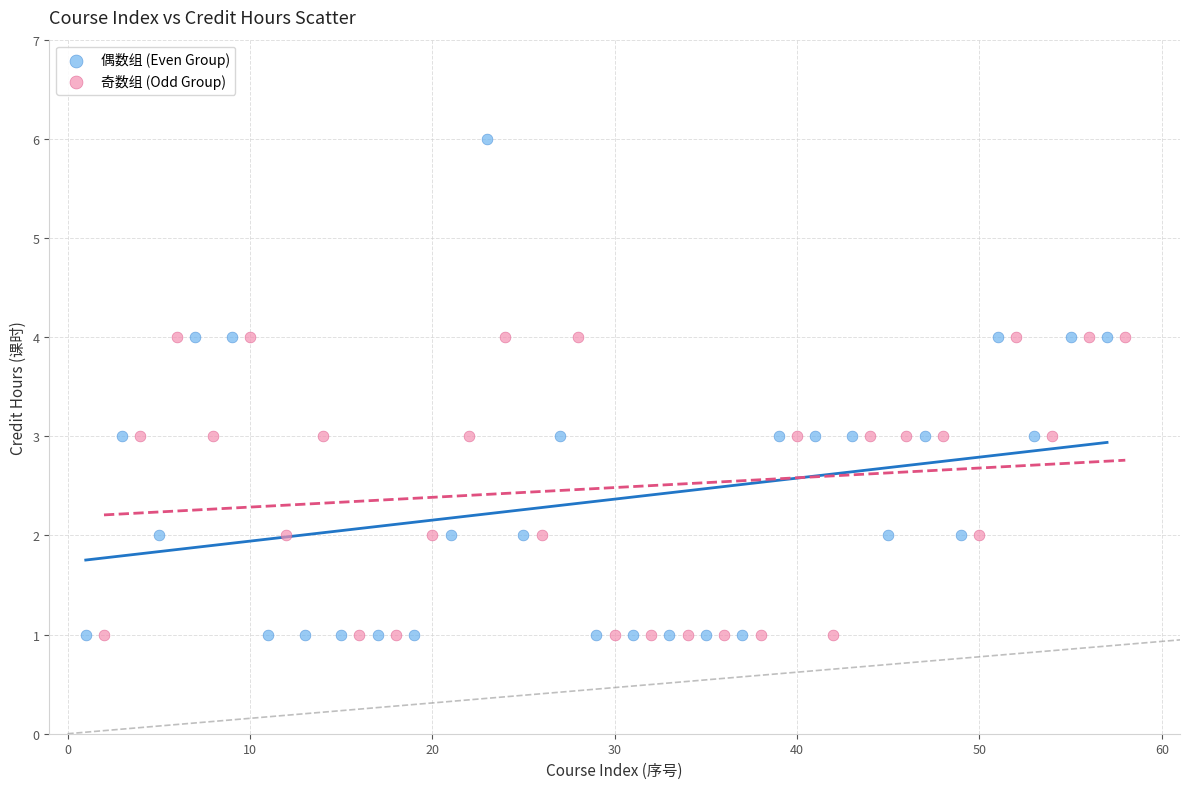

Which series contains the highest Y value?

偶数组 (Even Group)